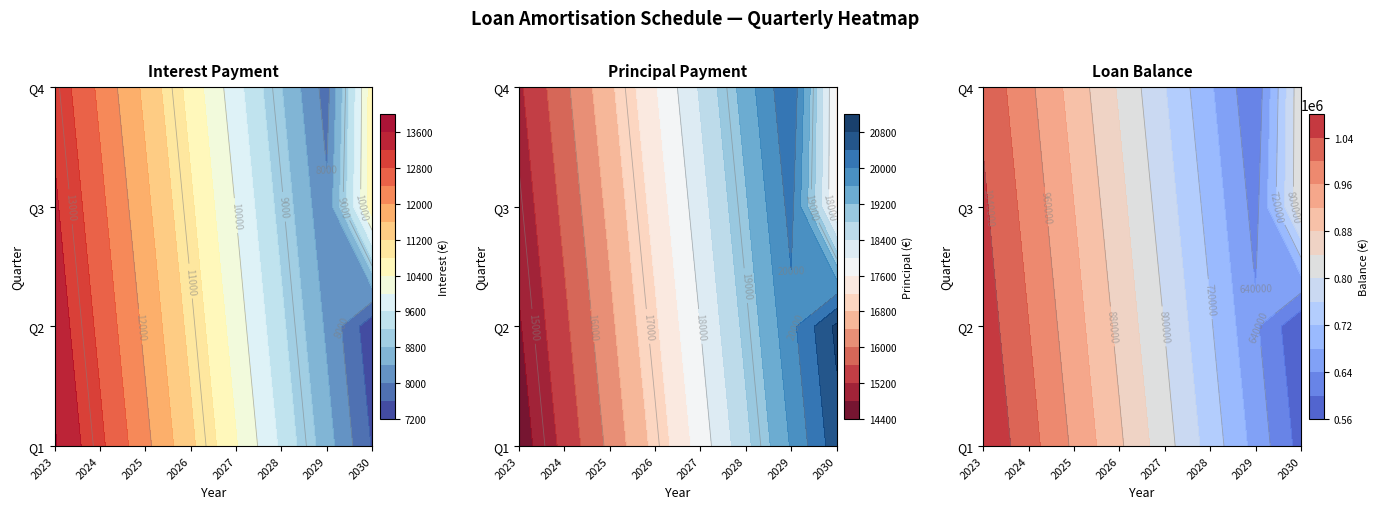

Is the value of interest at 4 greater than the value of principal at 9?

No